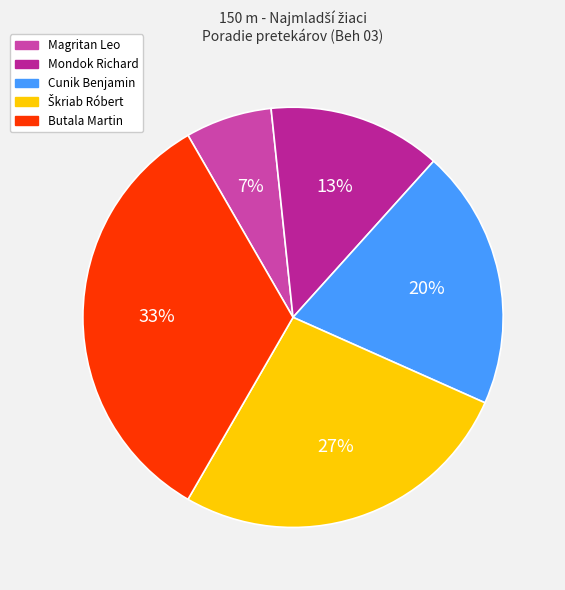

What percentage is the Cunik Benjamin slice, to the nearest percent?

20%